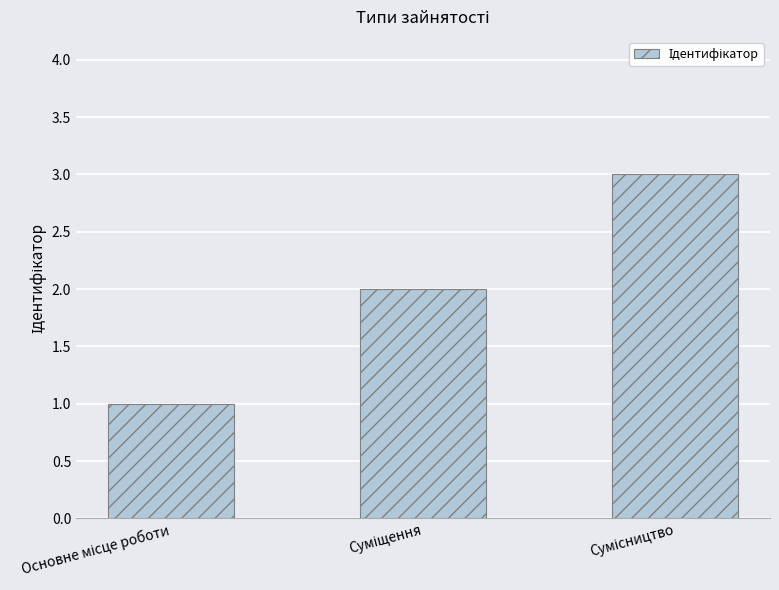

What is the sum of all values?

6